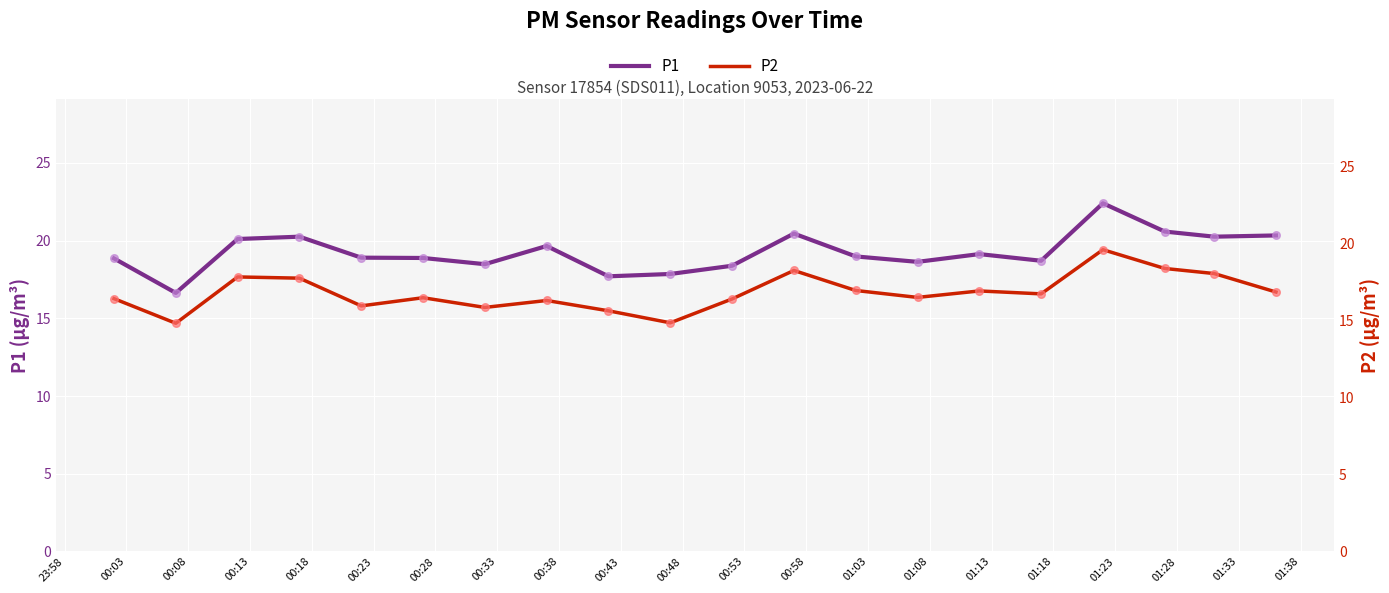

Which series has the largest total across all categories?

P1